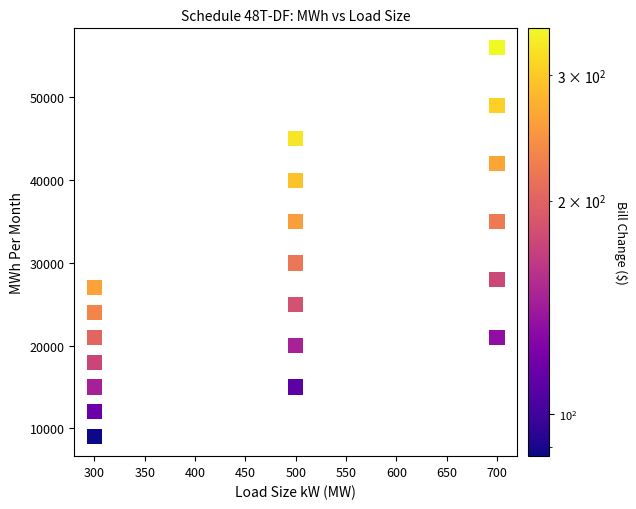

What is the range of Y values (max minus min)?

47000